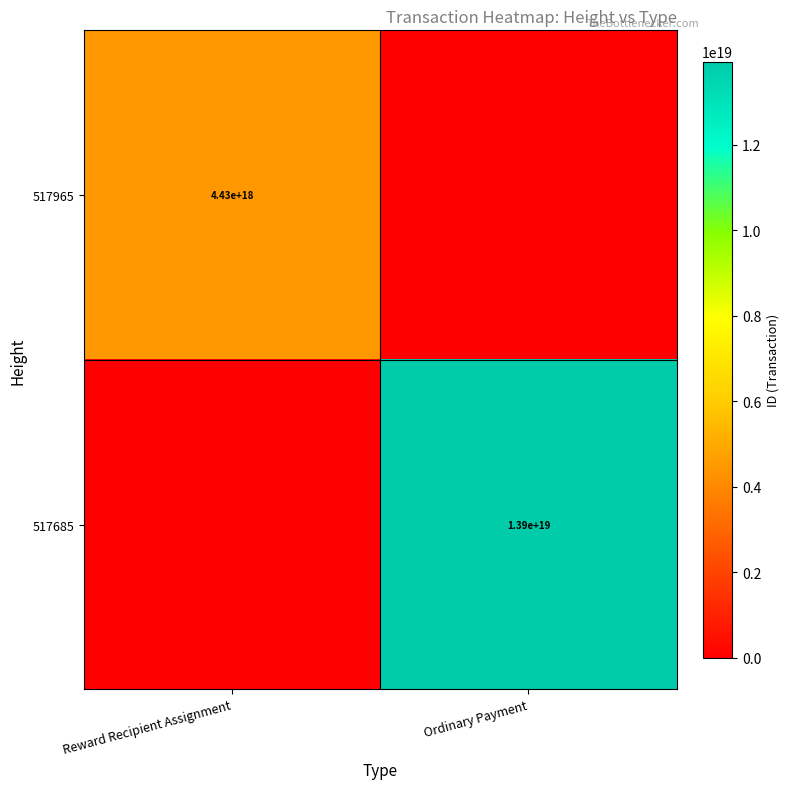

Is it true that 517685 equals 20834809121317326848 at Ordinary Payment?

False